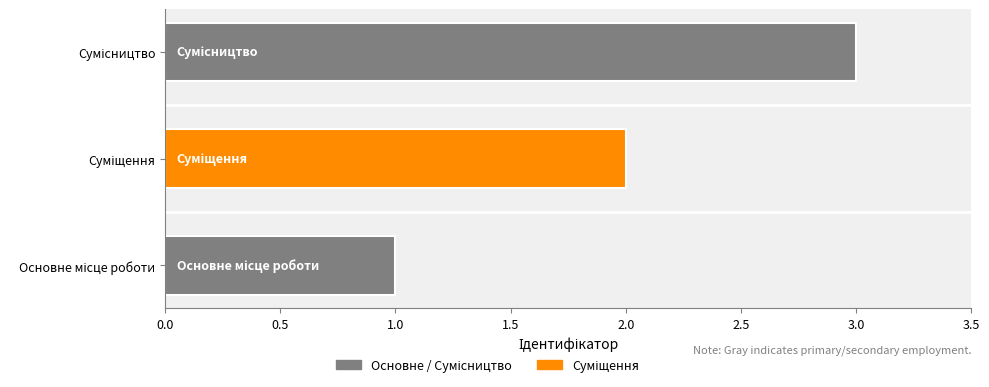

What is the maximum value shown in the chart?

3